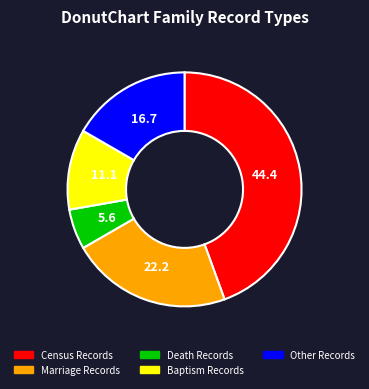

Do Death Records and Marriage Records together represent more than half of the pie?

No